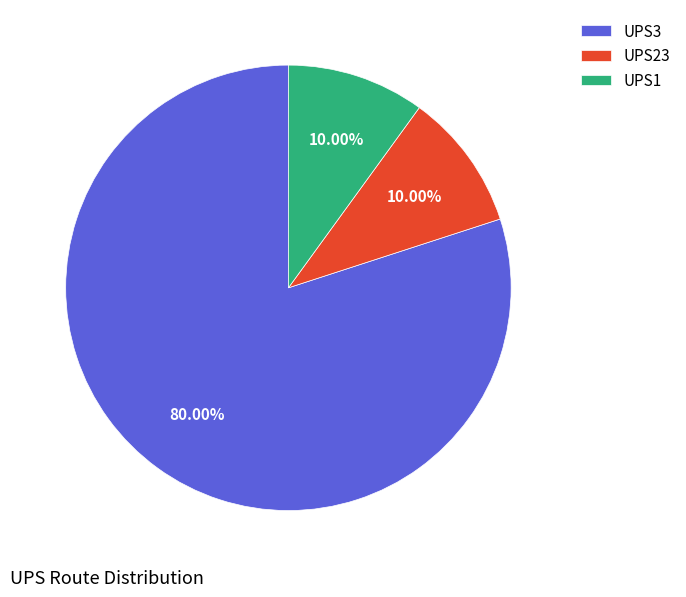

What percentage do UPS23 and UPS3 together represent?

90.0%